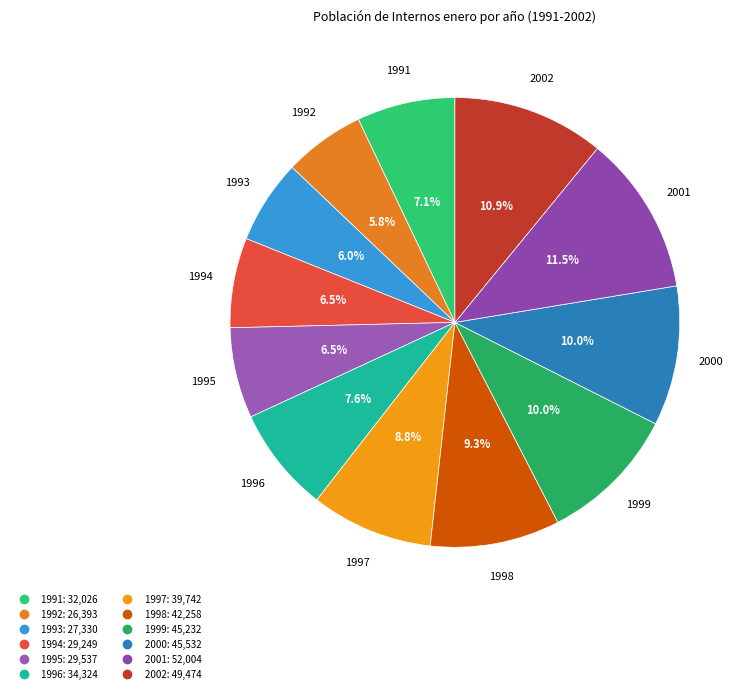

What is the ratio of the value at 1994 to the value at 2001?

0.6